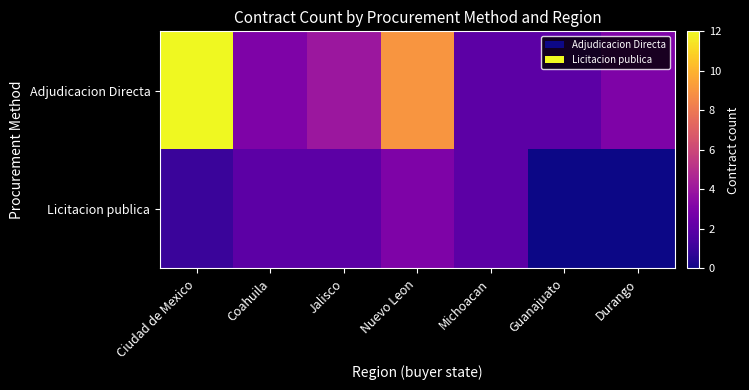

Rank the series at Coahuila from highest to lowest value.

Adjudicacion Directa, Licitacion publica